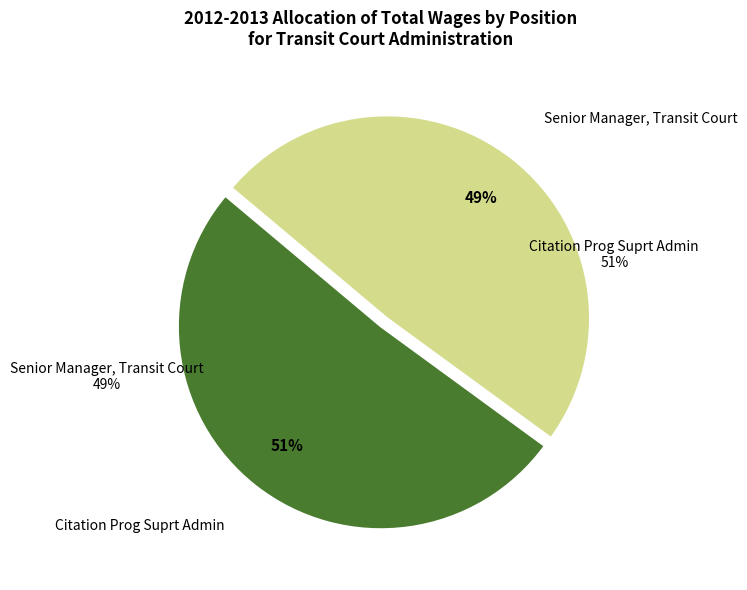

Which slice represents more than half of the pie?

Citation Prog Suprt Admin